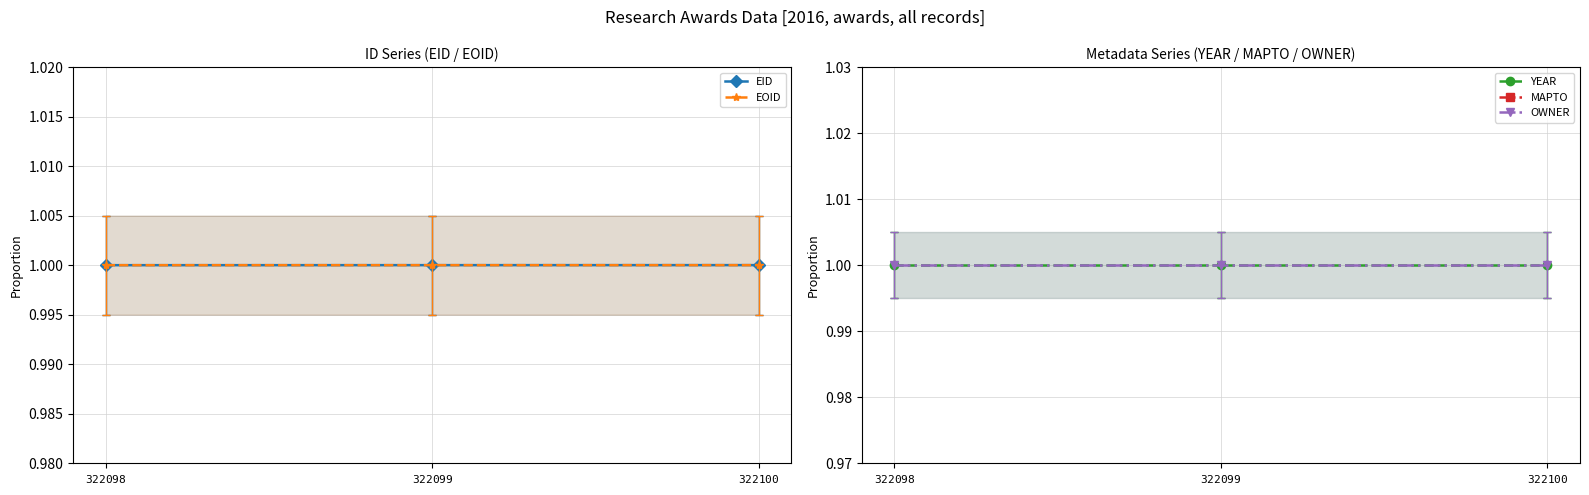

The EOID series shows 1.0 at $\mathtt{322099}$. True or false?

True